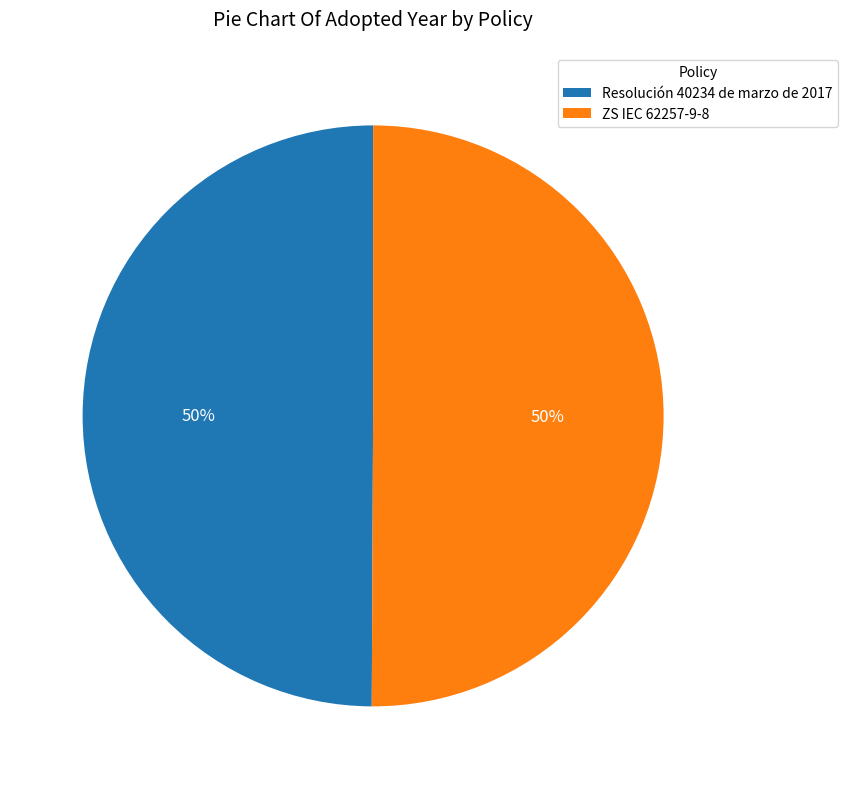

To the nearest percent, what portion does ZS IEC 62257-9-8 represent?

50%